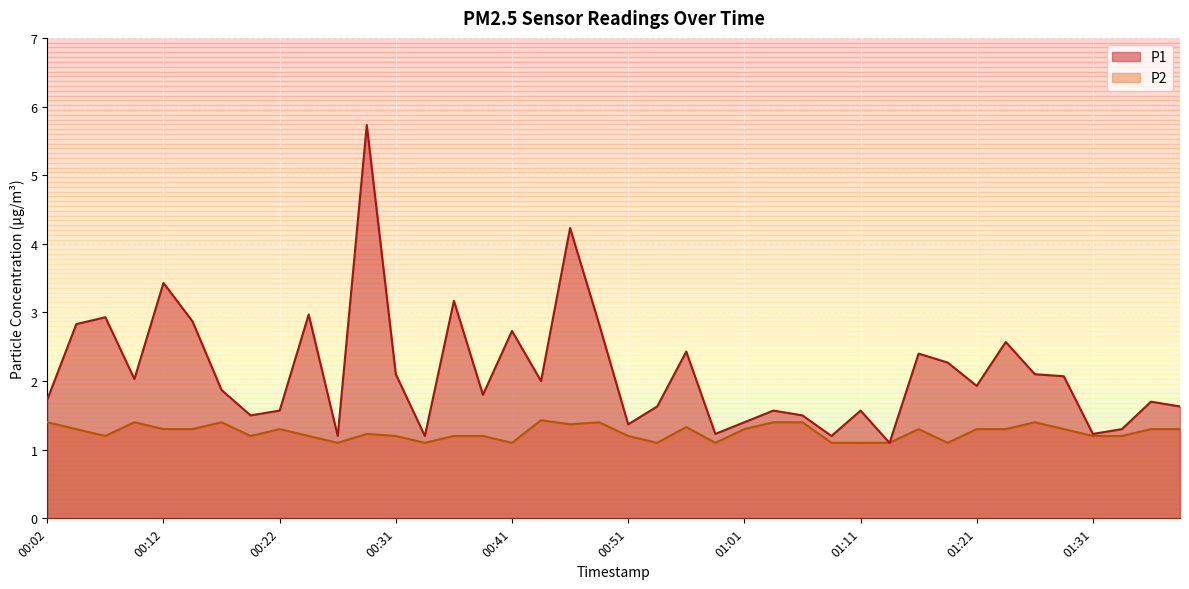

How many lines are shown in the chart?

2